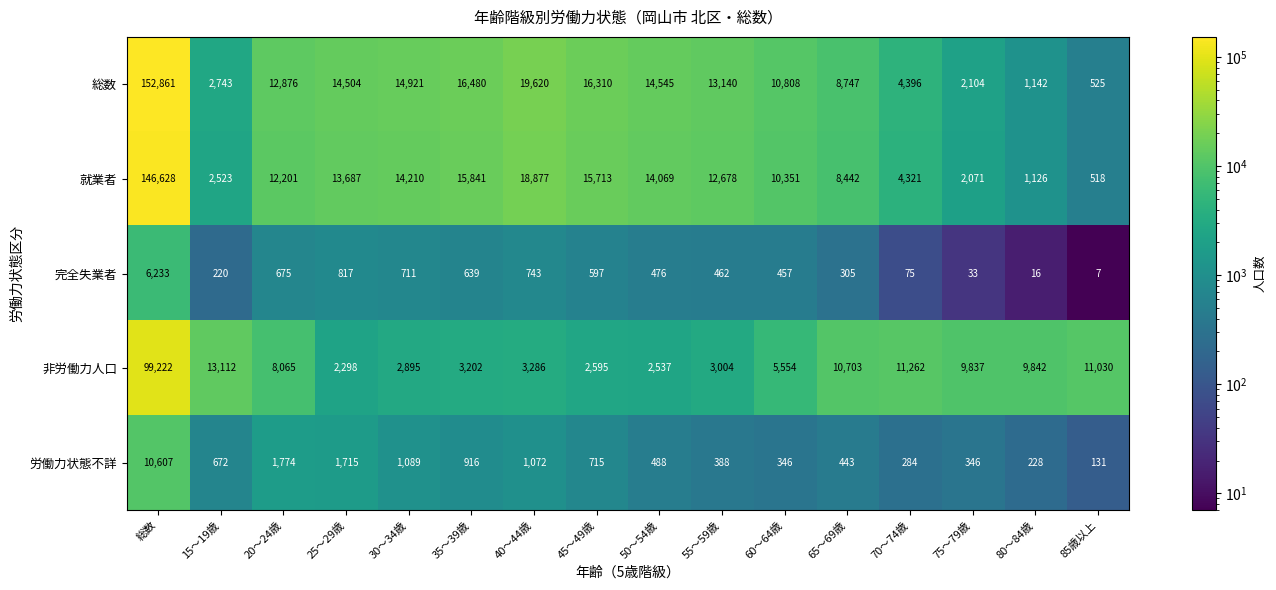

What is the difference between the maximum and minimum values in the 非労働力人口 series?

96924